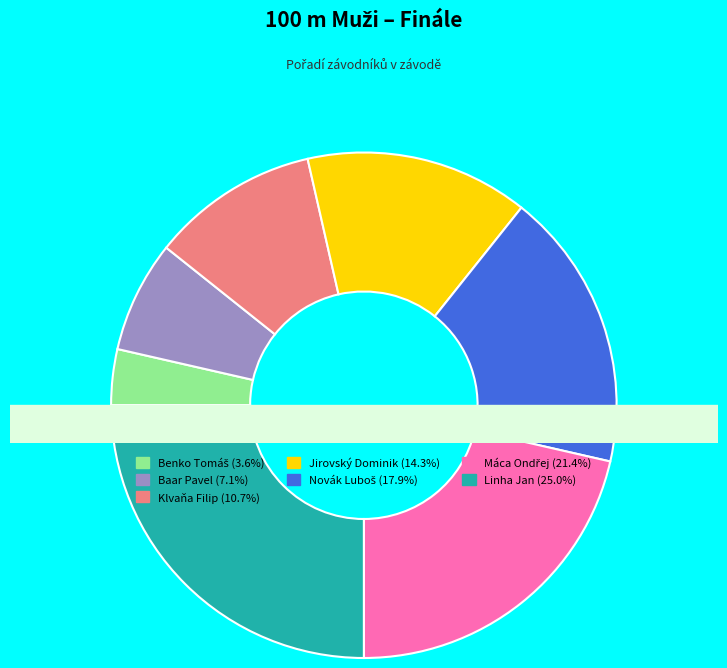

Rank the categories by value from highest to lowest.

Linha Jan, Máca Ondřej, Novák Luboš, Jirovský Dominik, Klvaňa Filip, Baar Pavel, Benko Tomáš